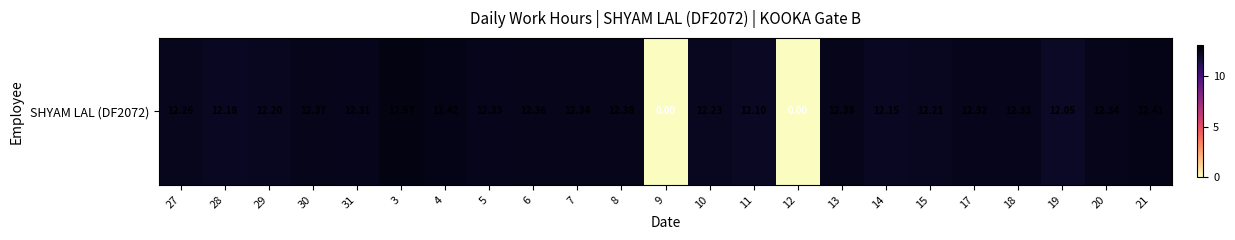

How many distinct data groups are displayed?

1